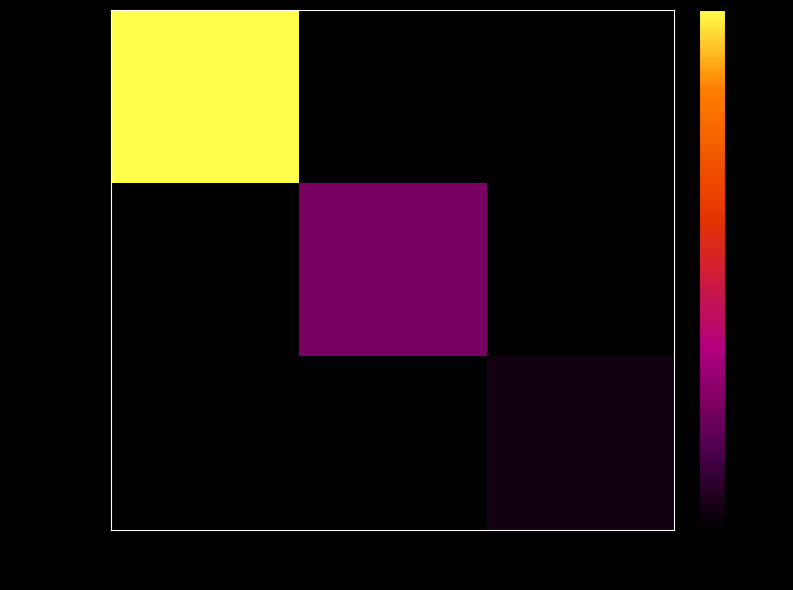

Reading left to right, what are all the values shown in this chart?

28925286: 222=152	34=0	12=0
30198820: 222=0	34=36	12=0
31417150: 222=0	34=0	12=5